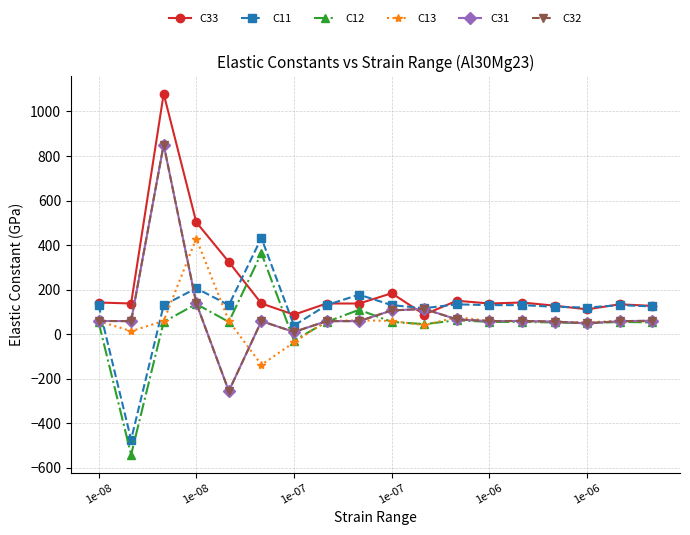

At which label does C12 first exceed 54?

1e-08